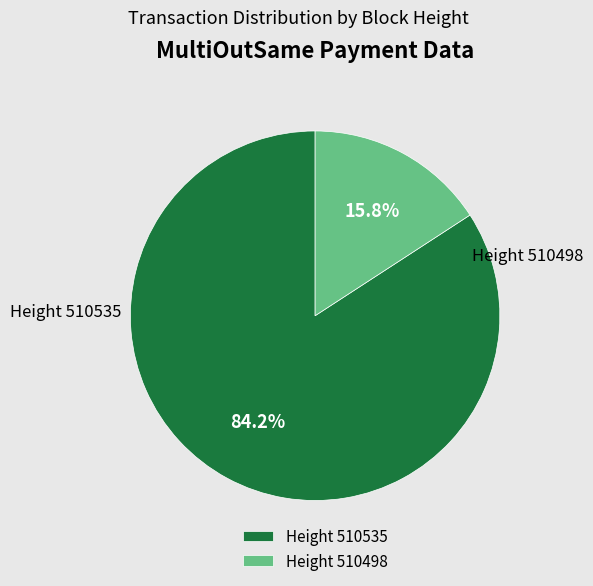

How much of the chart is everything except Height 510535?

15.8%